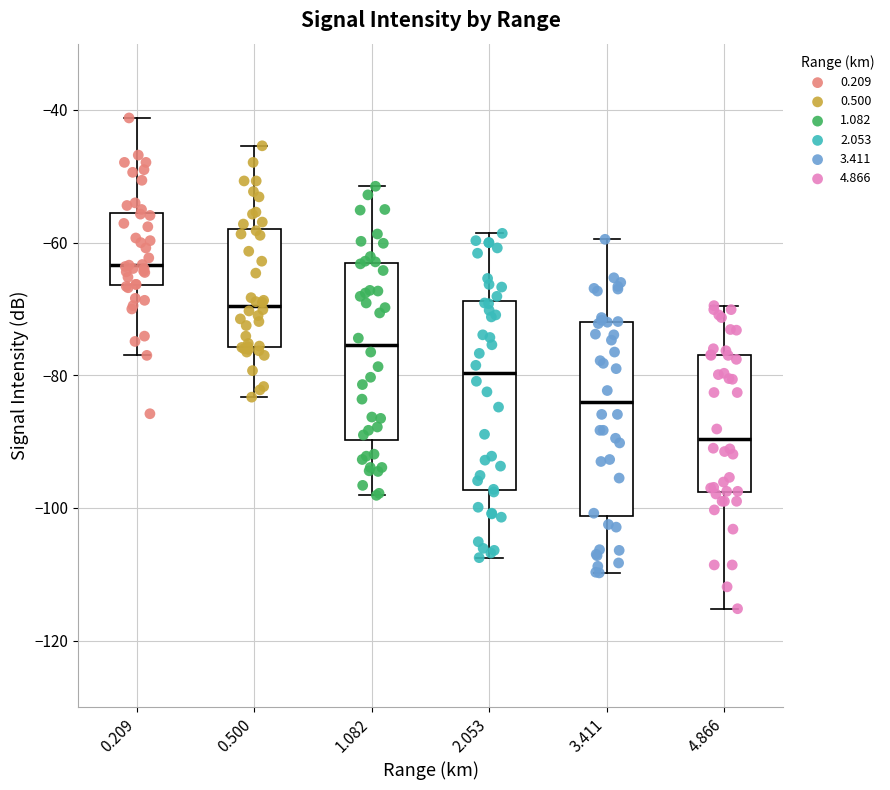

Reading left to right, read every box against the y-axis: the position of its median line, the range the box covers, and the ends of its whiskers. The values are not printed on the chart, so give them approximately, as read against the axis.

0.209: median -64, box -66 to -56, whiskers -76 to -42
0.500: median -70, box -76 to -58, whiskers -84 to -46
1.082: median -76, box -90 to -64, whiskers -98 to -52
2.053: median -80, box -98 to -68, whiskers -108 to -58
3.411: median -84, box -102 to -72, whiskers -110 to -60
4.866: median -90, box -98 to -76, whiskers -116 to -70